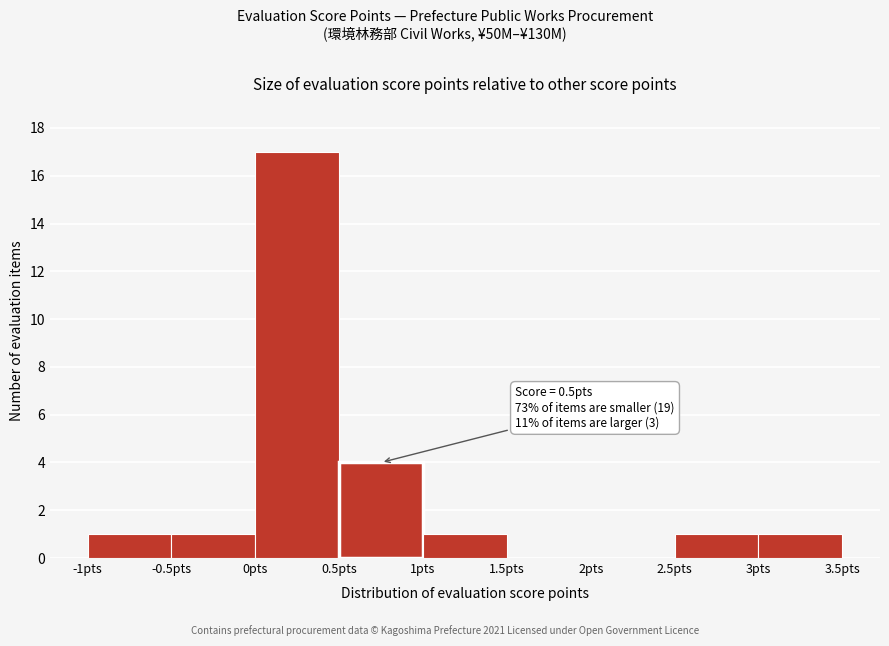

Over which range of the x-axis is the bar tallest?

0.0 to 0.5